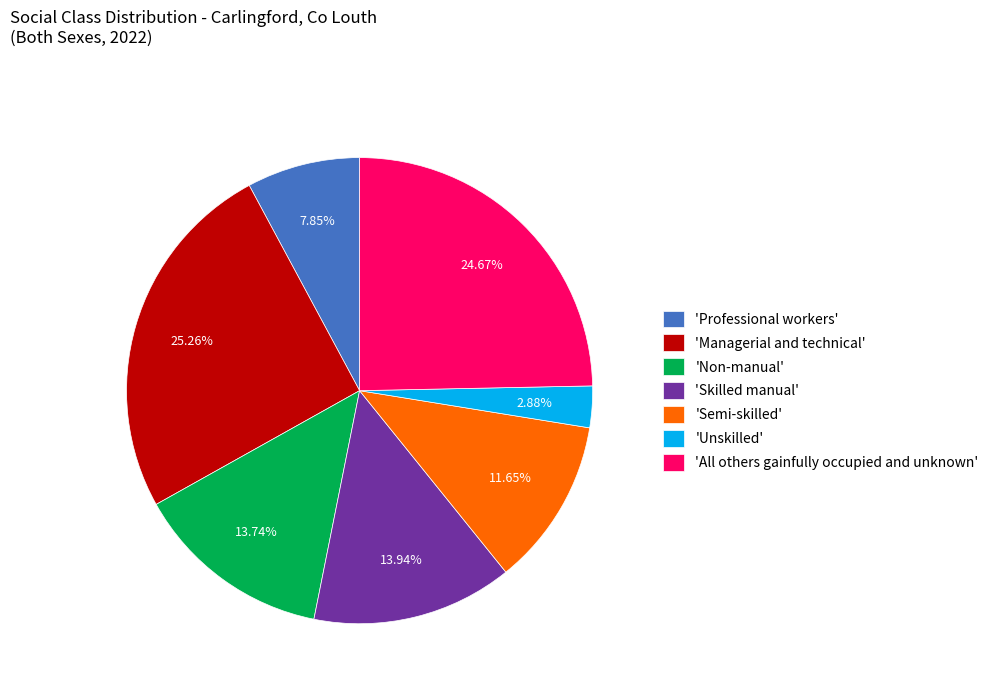

What is the ratio of the value at 'Non-manual' to the value at 'Managerial and technical'?

0.5